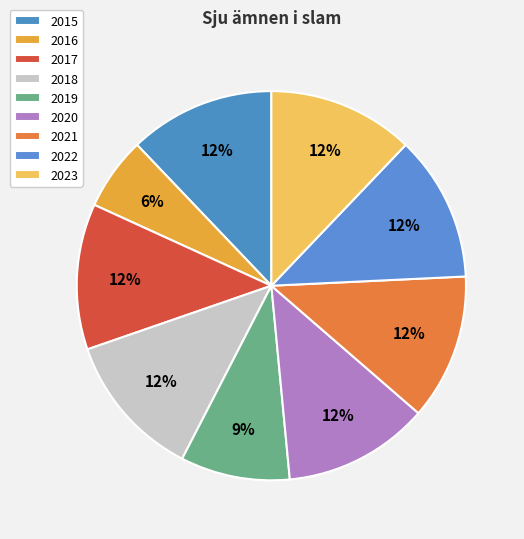

Rank the categories by value from highest to lowest.

2015, 2017, 2018, 2020, 2021, 2022, 2023, 2019, 2016